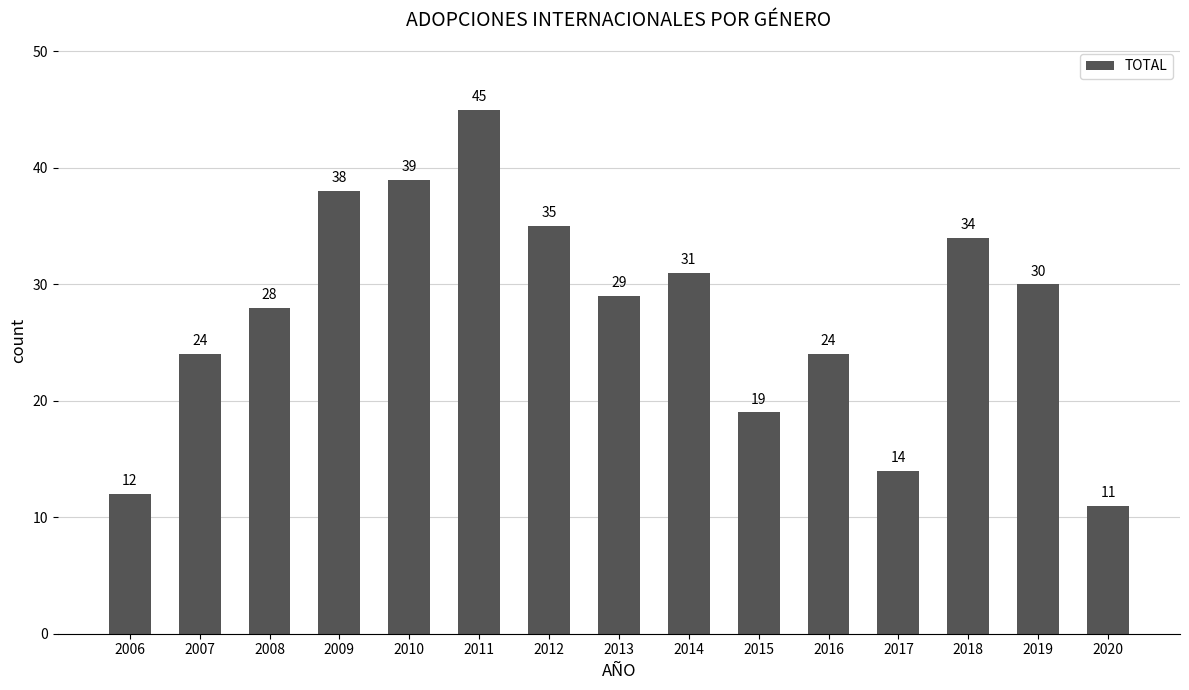

What is the minimum value shown in the chart?

11